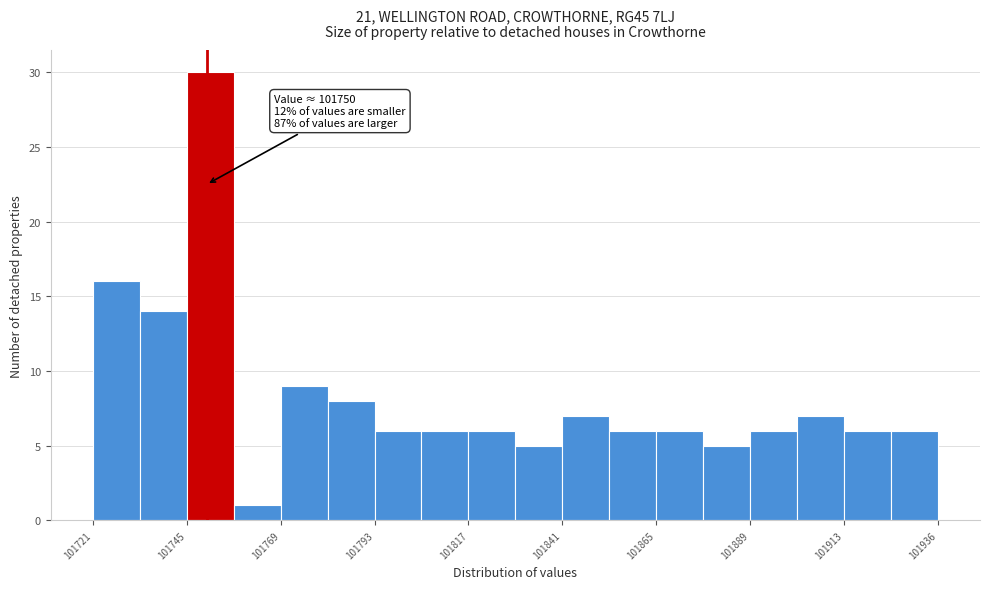

Read against the x-axis, roughly where is the centre of the tallest bar?

101750